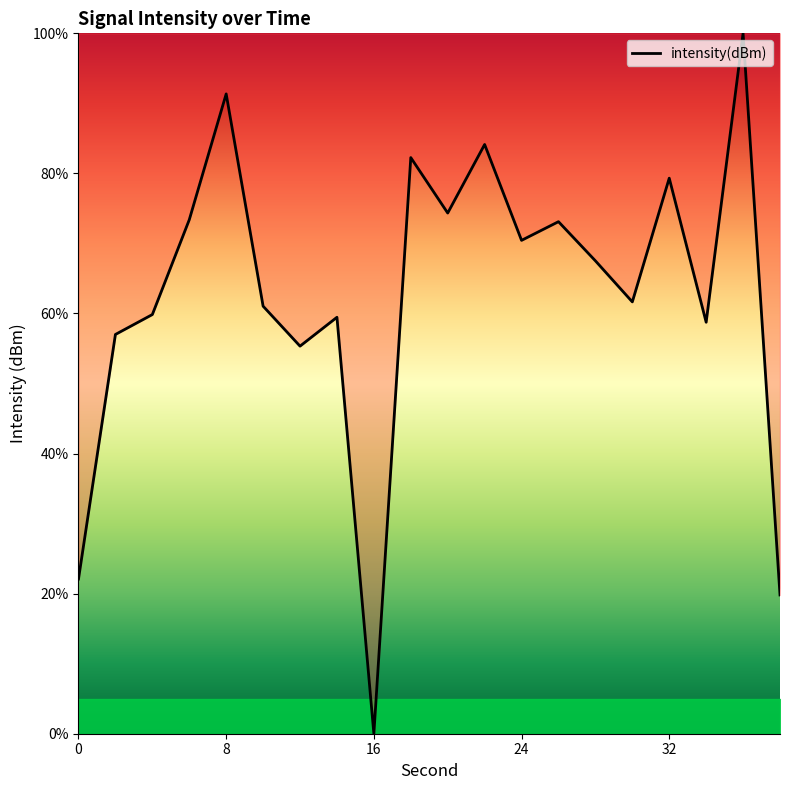

What is the difference between the maximum and minimum values?

100.0